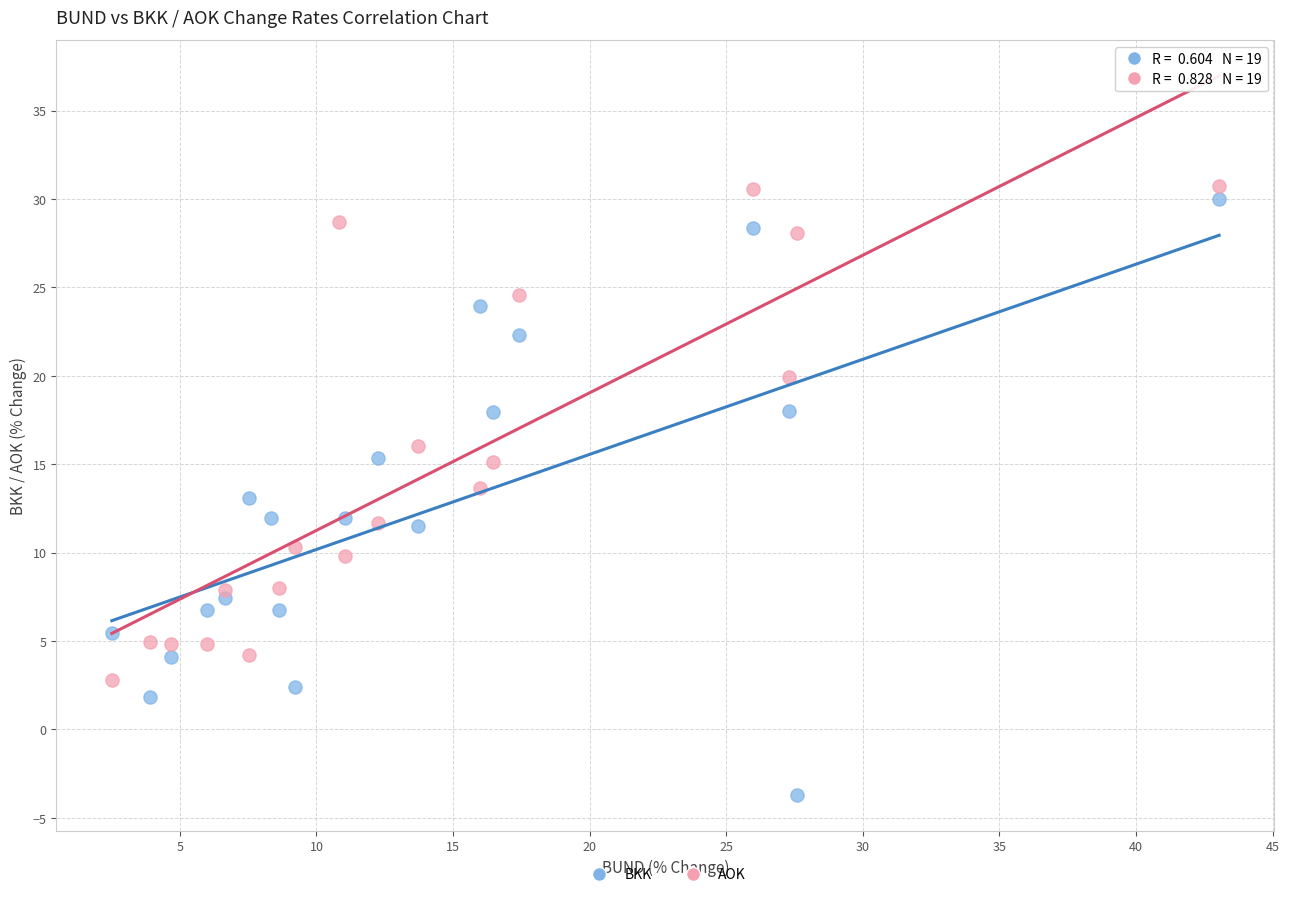

Which series reaches the maximum Y coordinate?

AOK